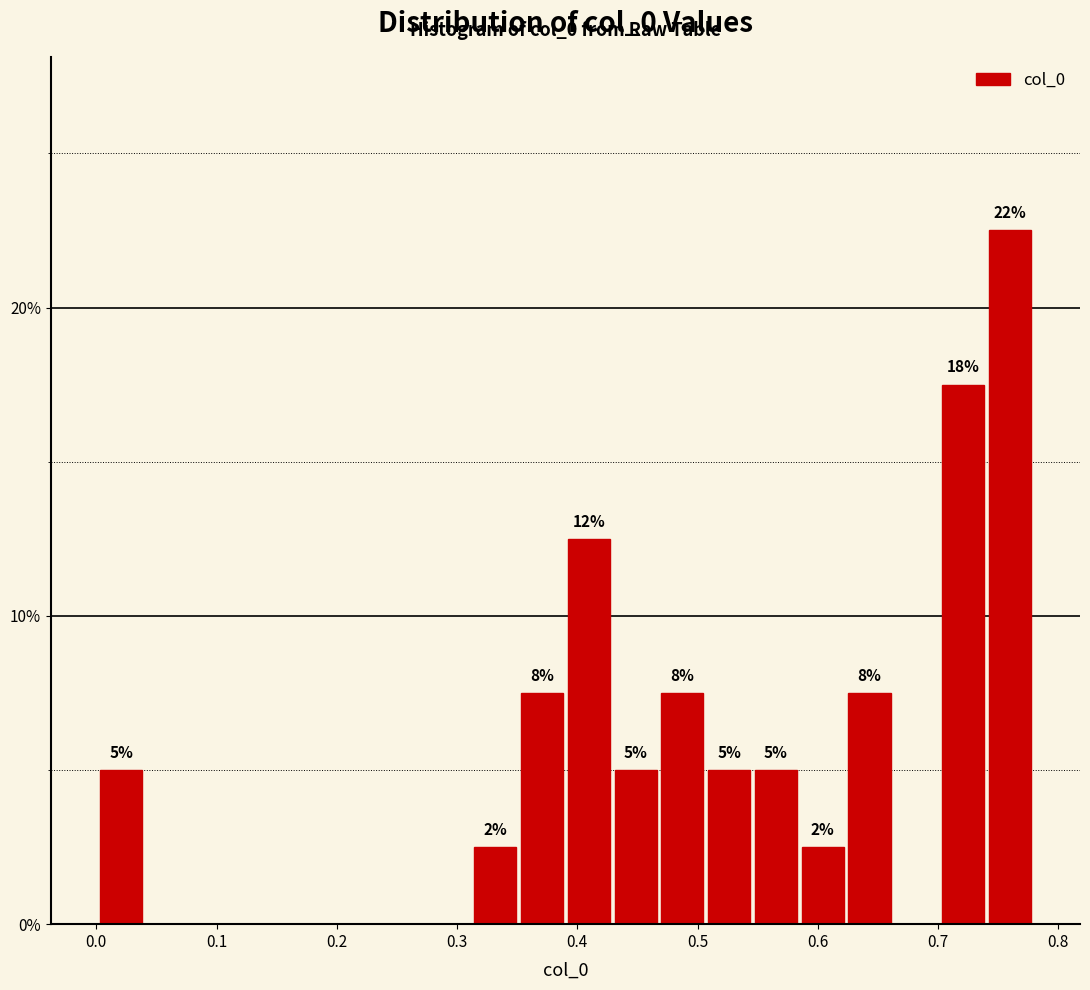

Read against the x-axis, roughly where is the centre of the tallest bar?

0.76